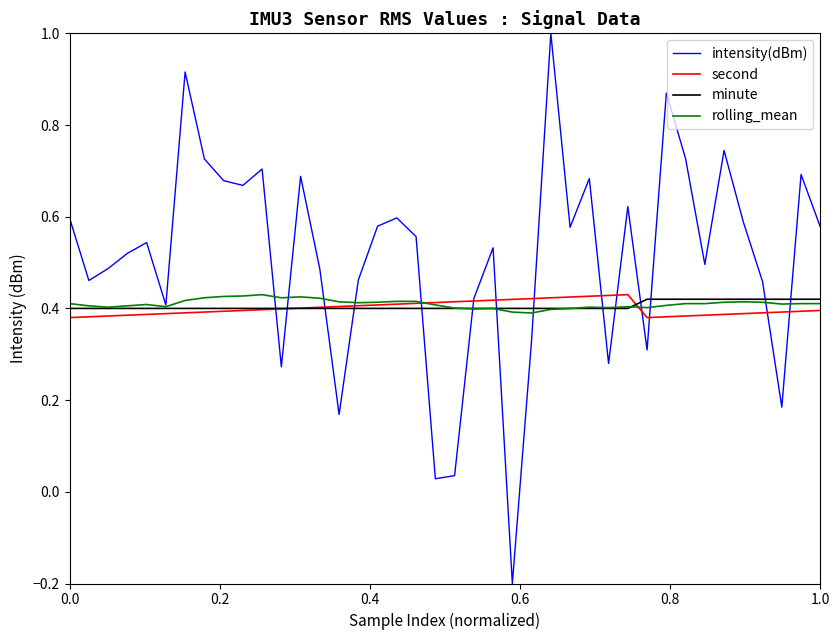

Which series has the largest total across all categories?

intensity(dBm)